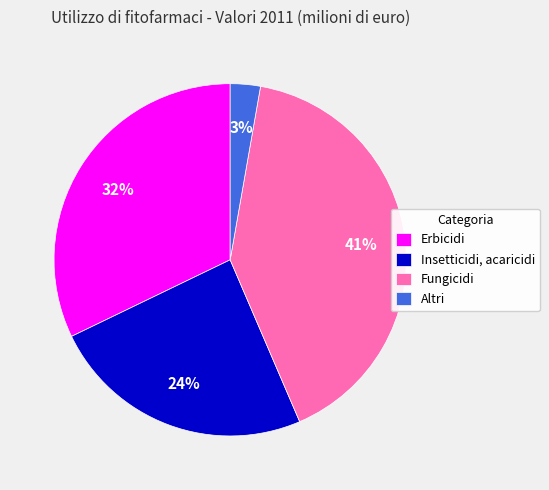

Is it true that Altri is 3% of the pie?

True